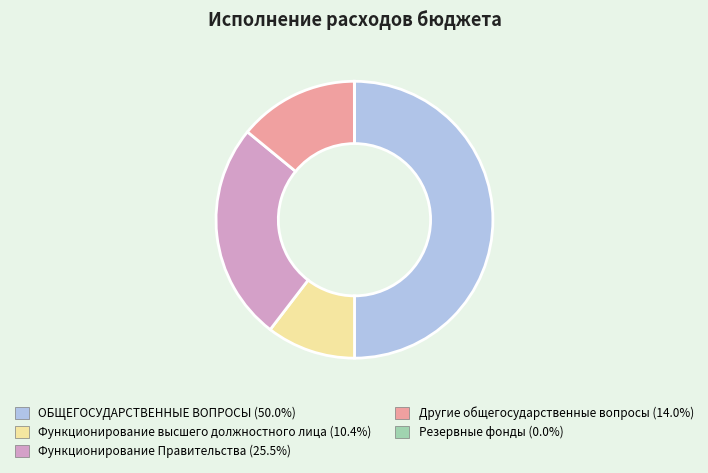

Is Функционирование Правительства the majority of the pie?

No